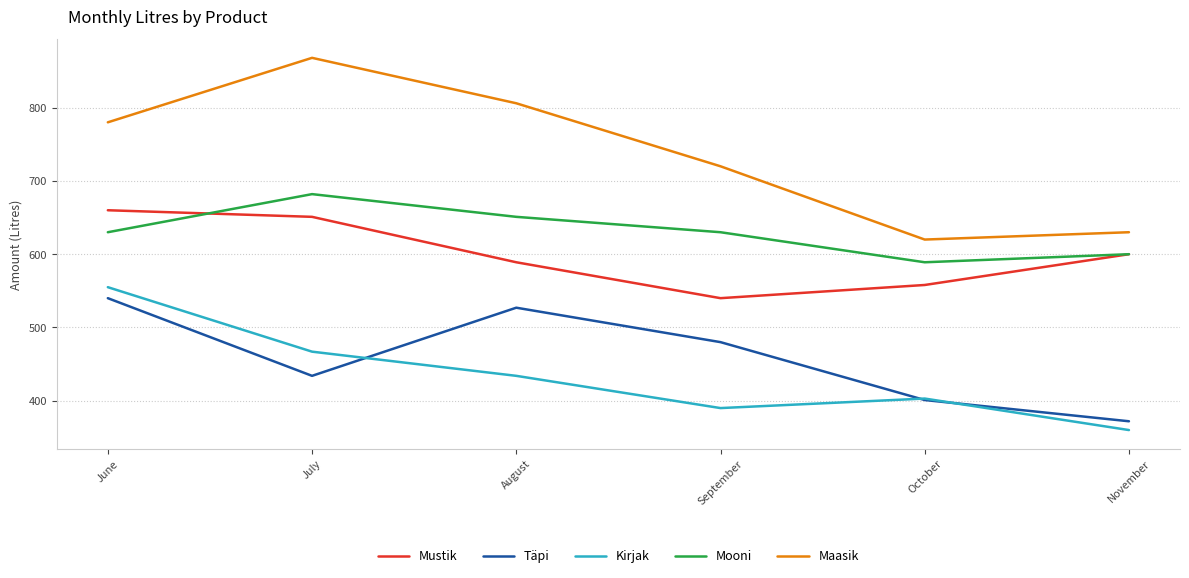

How many lines are shown in the chart?

5